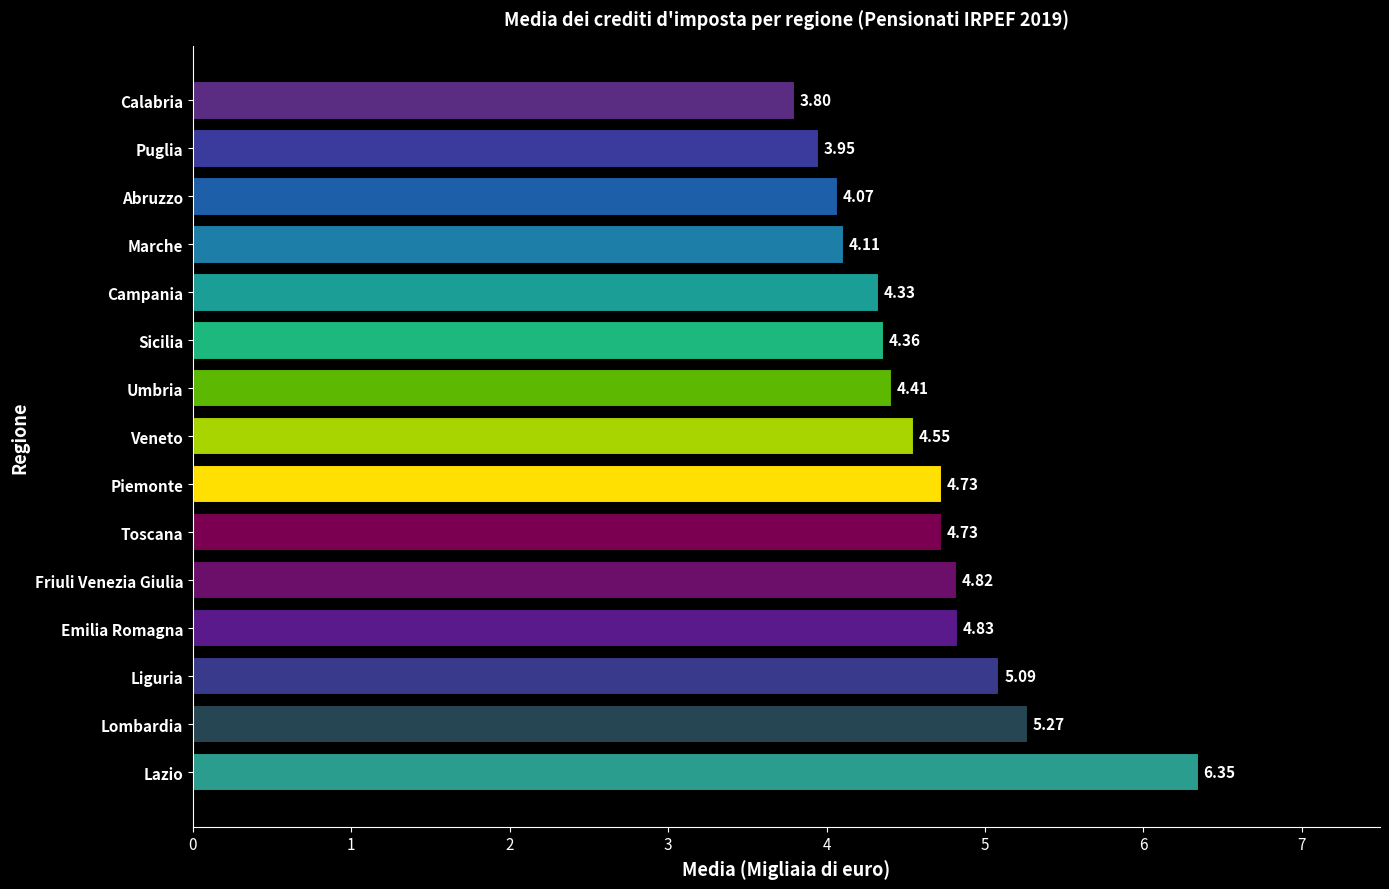

What is the change in value from Toscana to Abruzzo?

-0.7